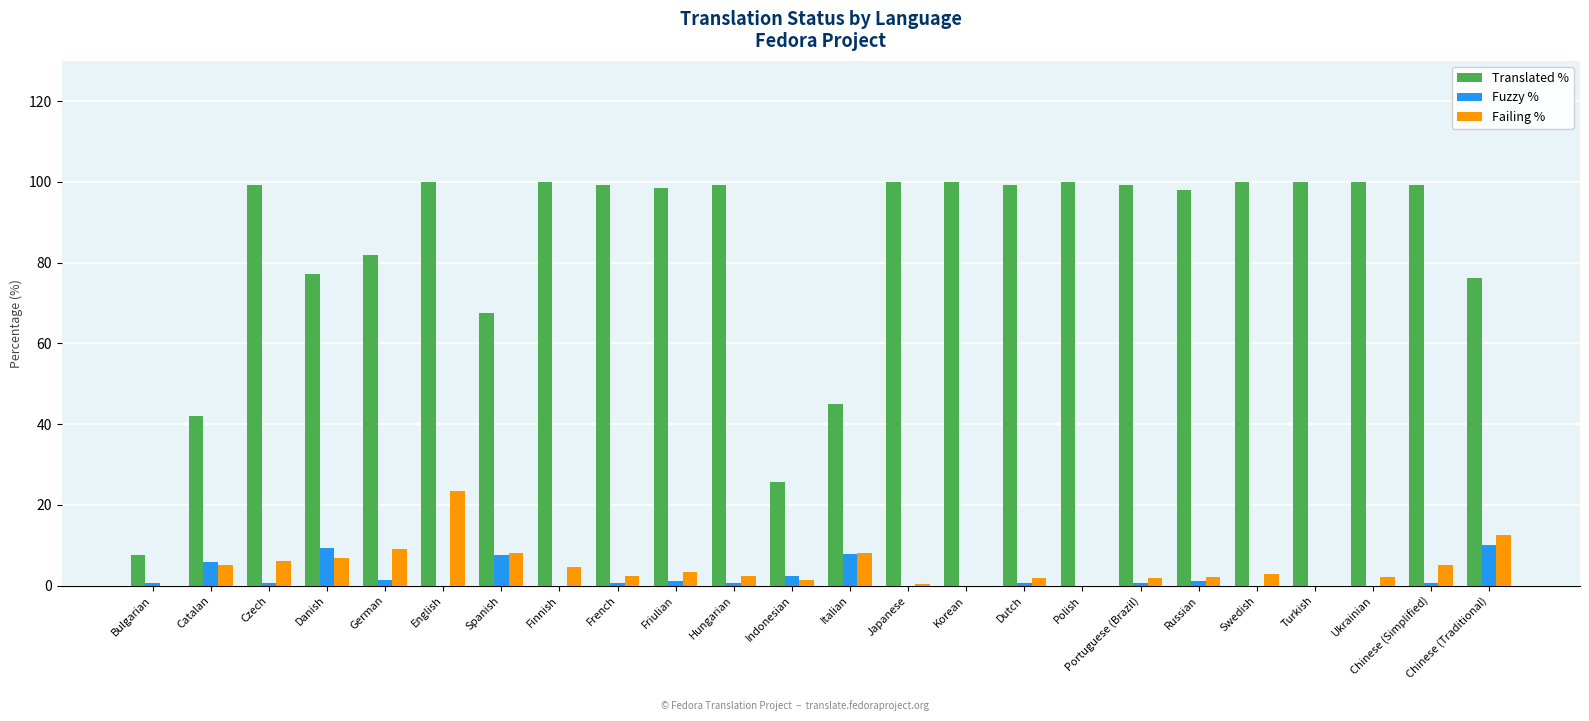

What is the maximum value shown in the chart?

100.0